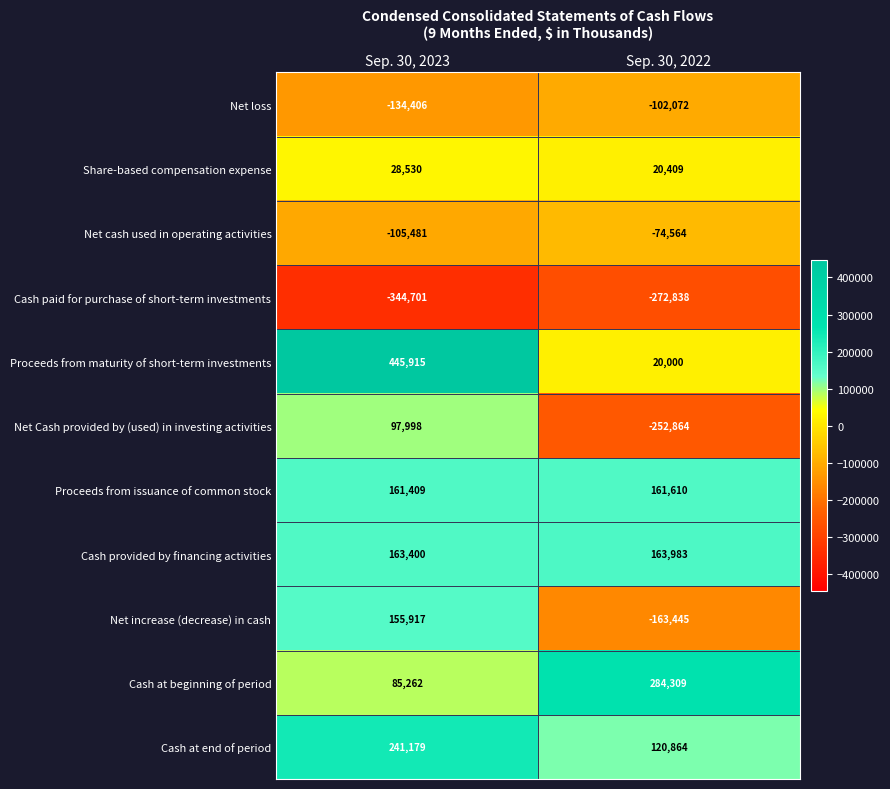

What is the difference between the Cash at beginning of period values at Sep. 30, 2023 and Sep. 30, 2022?

199047